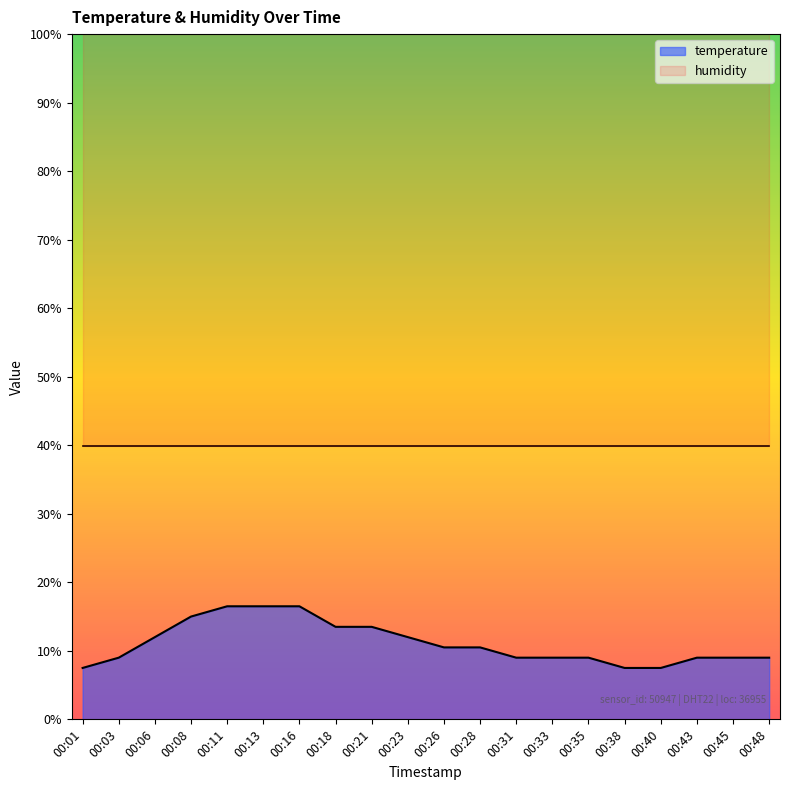

Reading left to right, what are all the values shown in this chart?

7.5	9.0	12.0	15.0	16.5	16.5	16.5	13.5	13.5	12.0	10.5	10.5	9.0	9.0	9.0	7.5	7.5	9.0	9.0	9.0